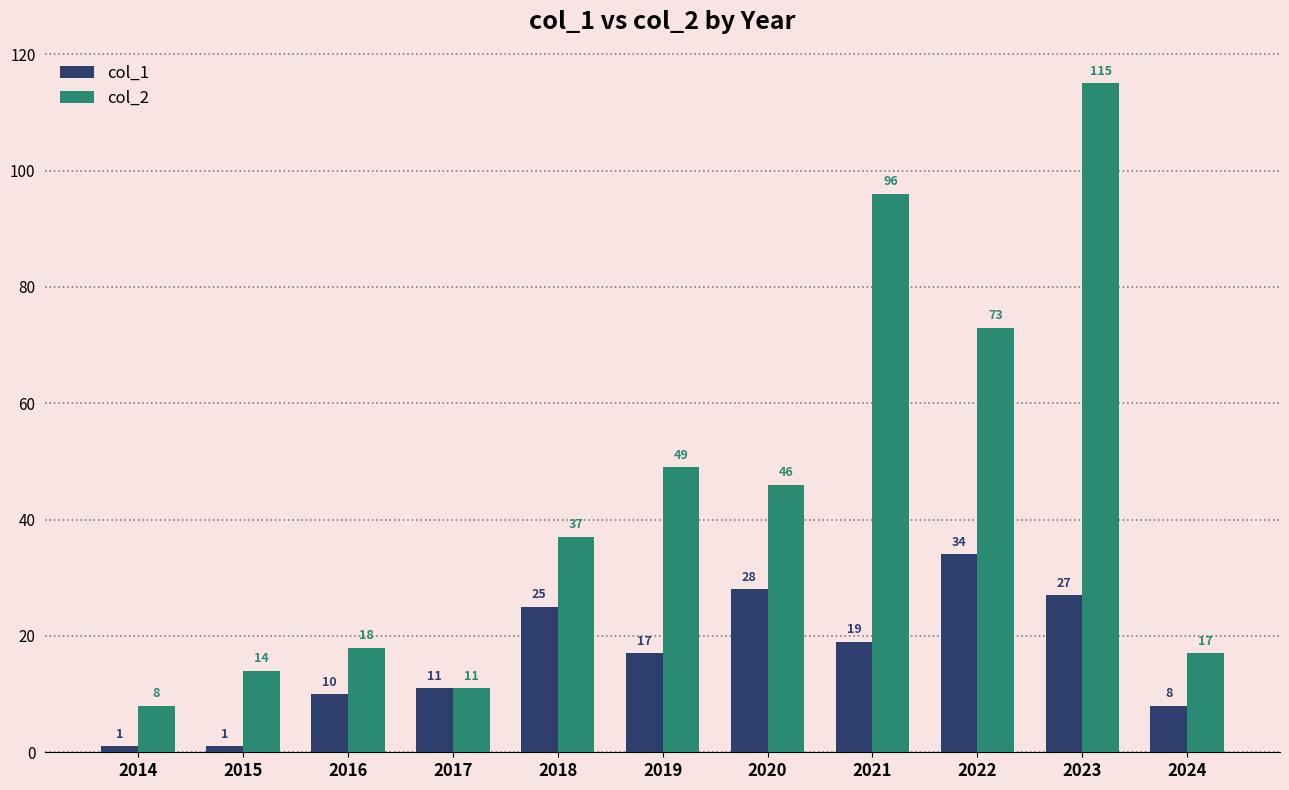

What is the difference between the col_2 values at 2014 and 2016?

10